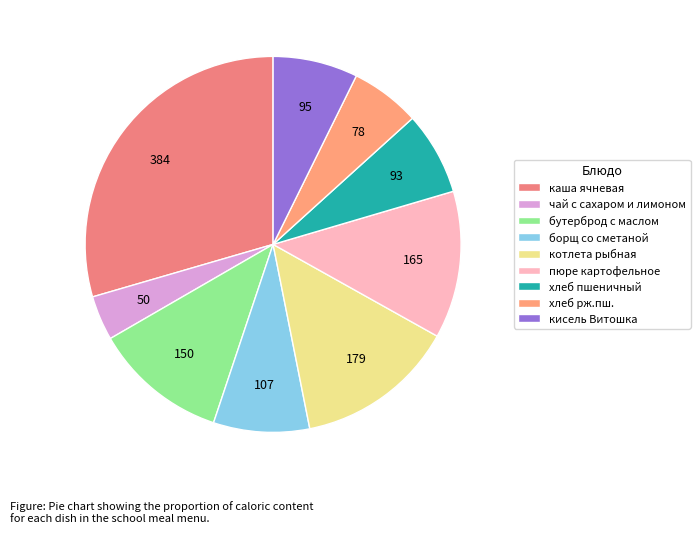

To the nearest percent, what is the combined percentage of бутерброд с маслом and котлета рыбная?

25%